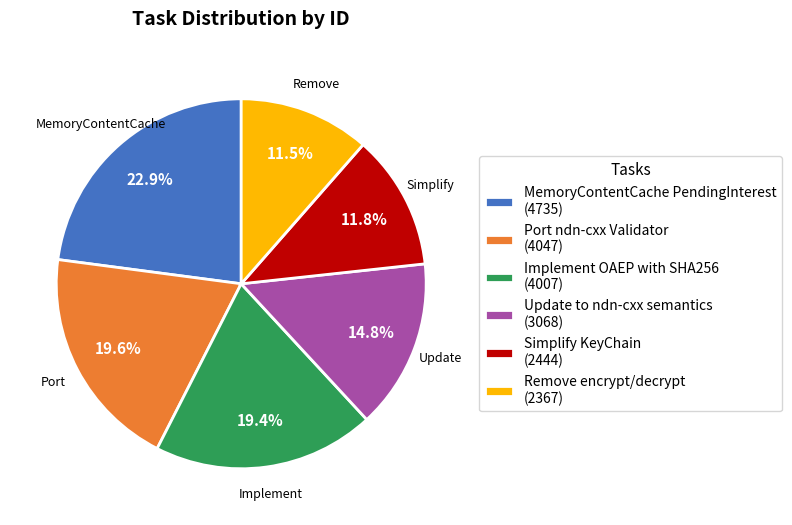

True or false: Port ndn-cxx Validator accounts for 8% of the total.

False